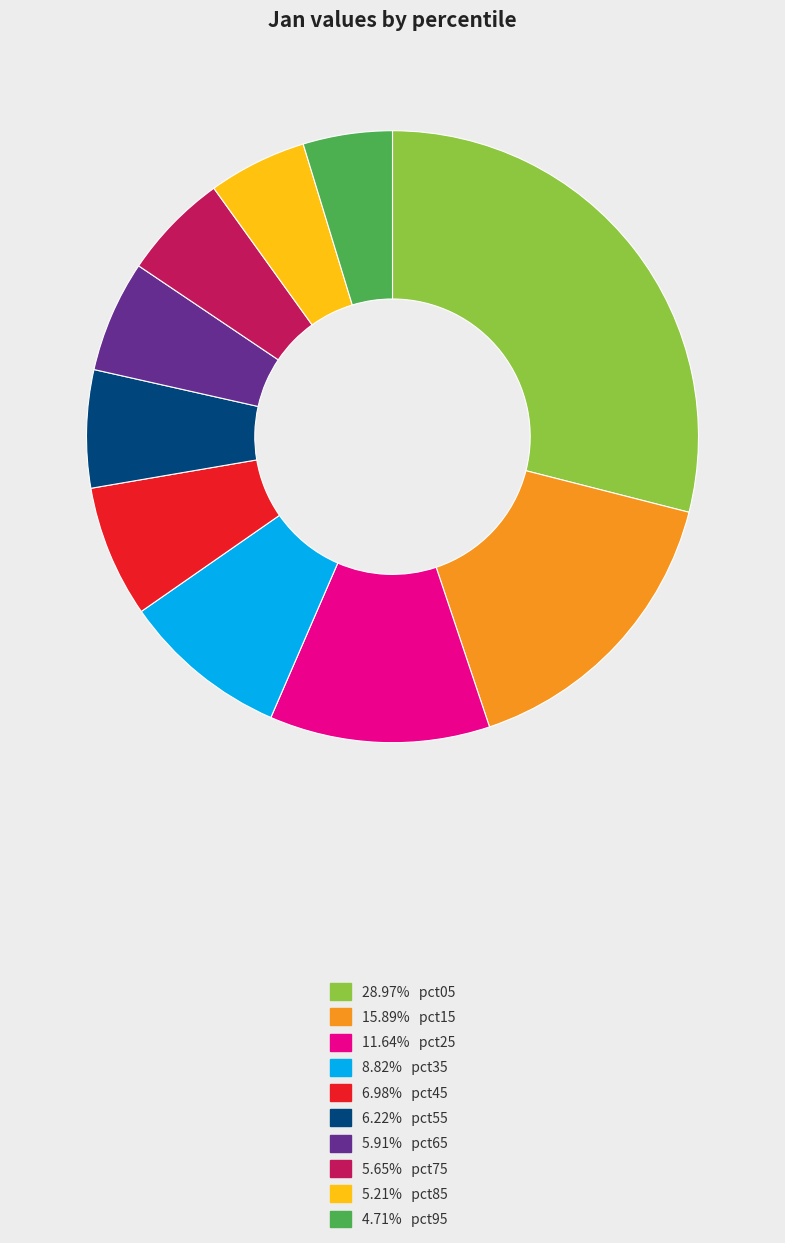

Is there any slice that represents more than half of the pie?

No